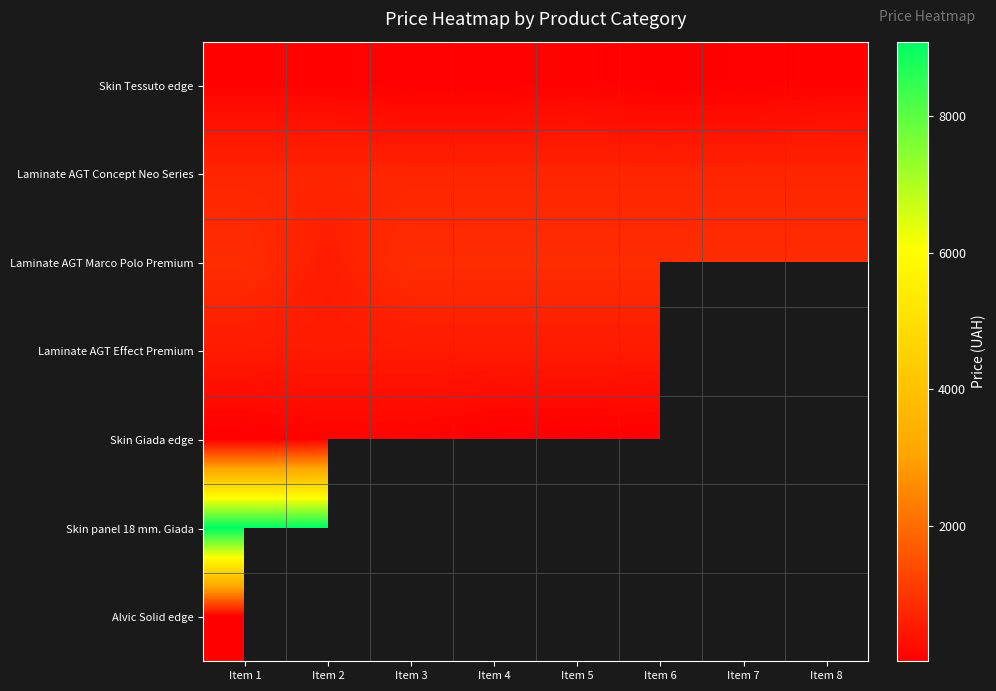

Between Item 3 and Item 6, which is larger?

Item 3